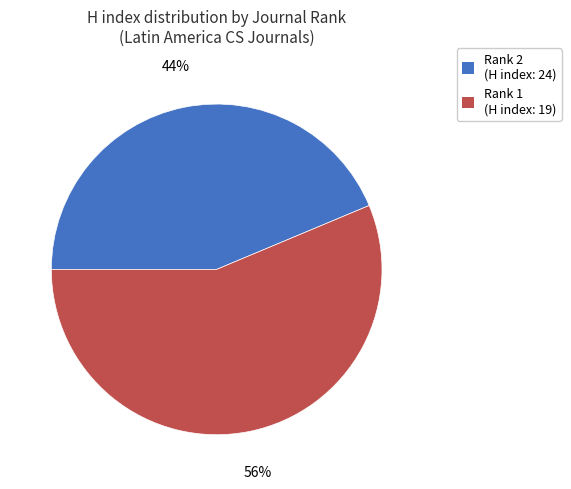

Do Rank 1 (H index: 19) and Rank 2 (H index: 24) together represent more than half of the pie?

Yes